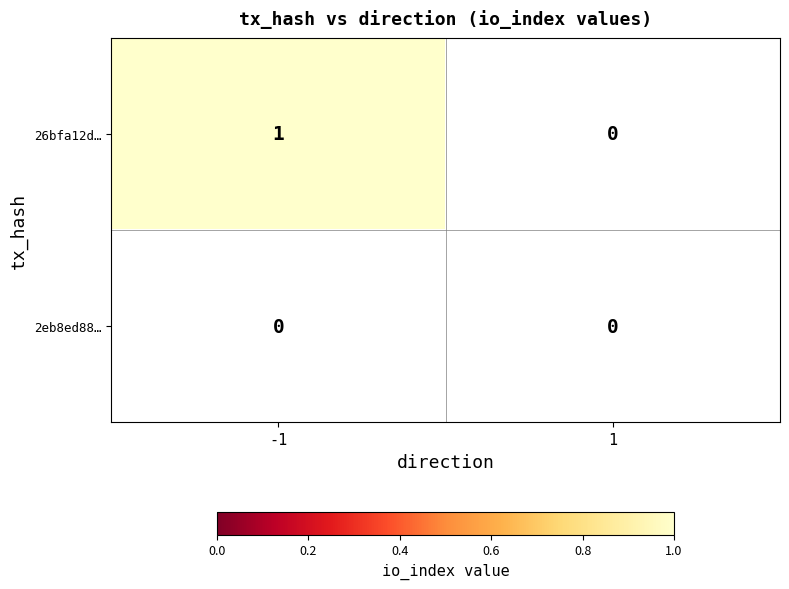

Reading right to left, extract all data points from this chart.

26bfa12d6dd1d6e7a11daea1a29f7d091b85e42: 0	1
2eb8ed889382b8a4451bed038aee540d638457e: 0	0